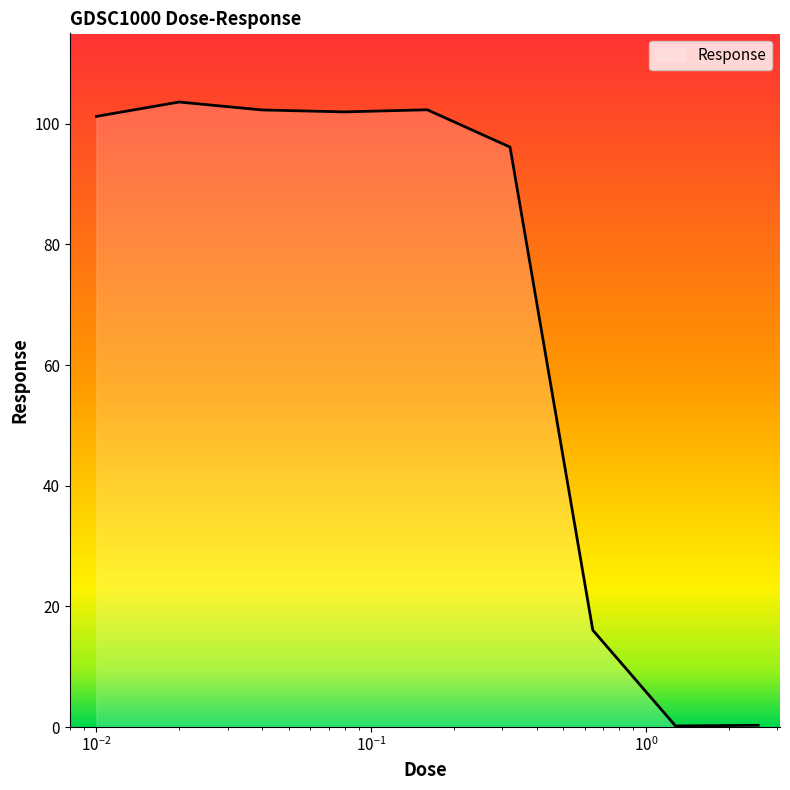

What is the average value?

69.3